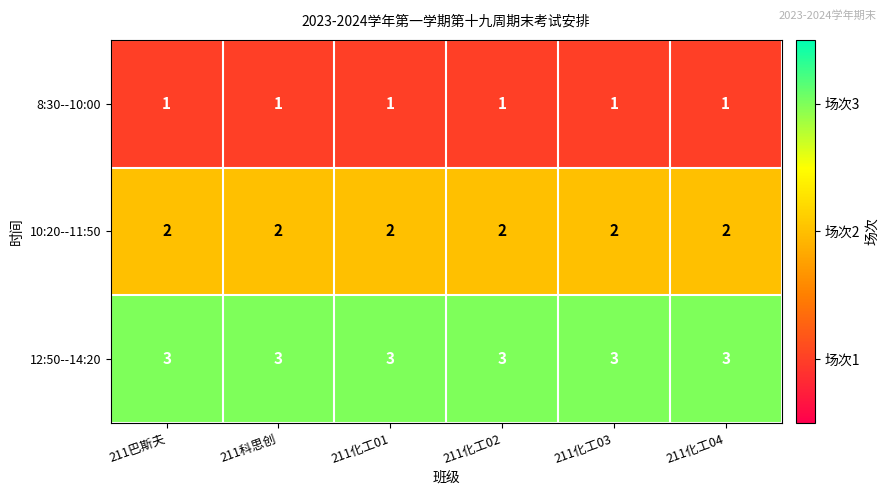

What is the highest value of the 12:50--14:20 series?

3